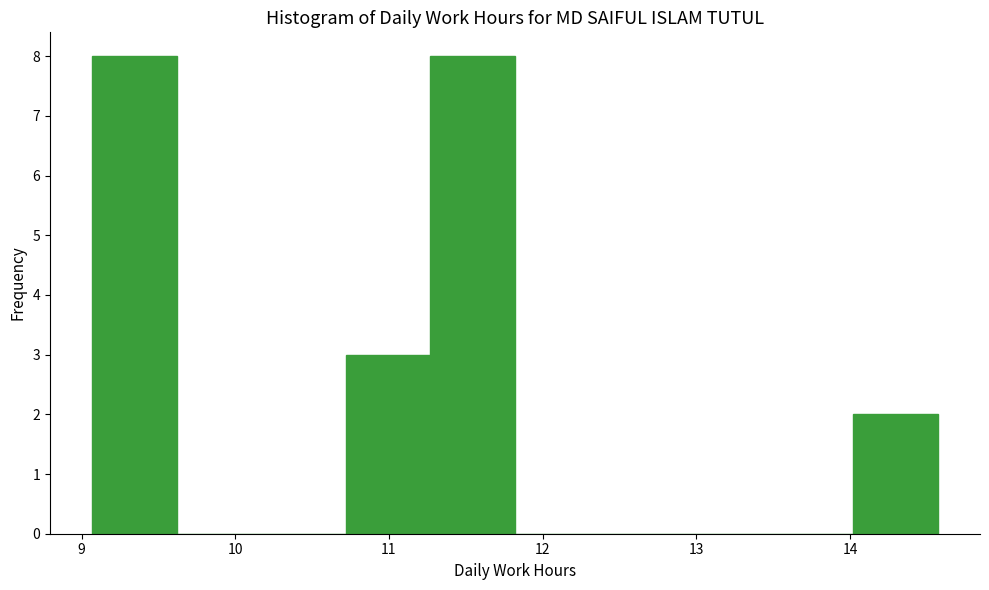

Reading left to right, transcribe this chart: for each bar, give the range it covers on the x-axis and its height. Neither the bar edges nor the heights are printed on the chart, so give them approximately, as read against the axes.

9.07 to 9.62: 8
9.62 to 10.17: 0
10.17 to 10.72: 0
10.72 to 11.27: 3
11.27 to 11.82: 8
11.82 to 12.37: 0
12.37 to 12.92: 0
12.92 to 13.47: 0
13.47 to 14.02: 0
14.02 to 14.57: 2